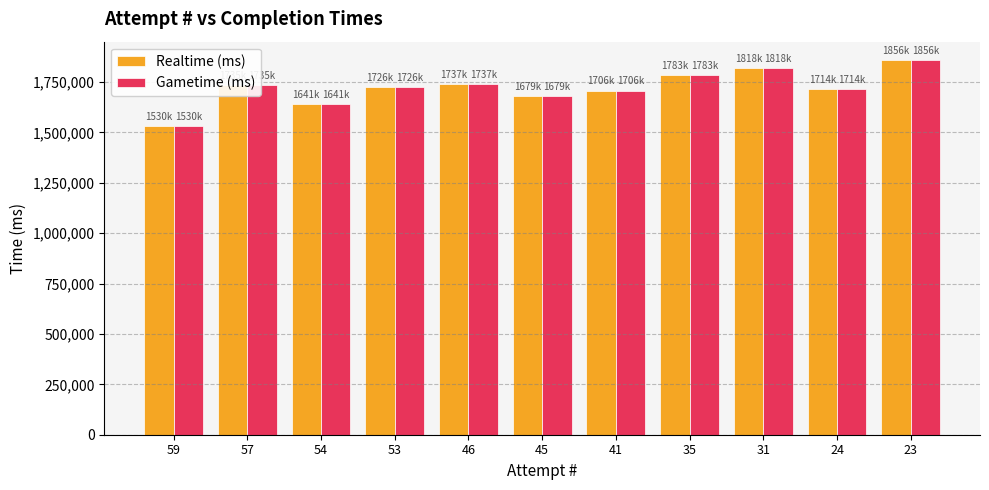

How many values in the Realtime (ms) series are below 1726197?

5